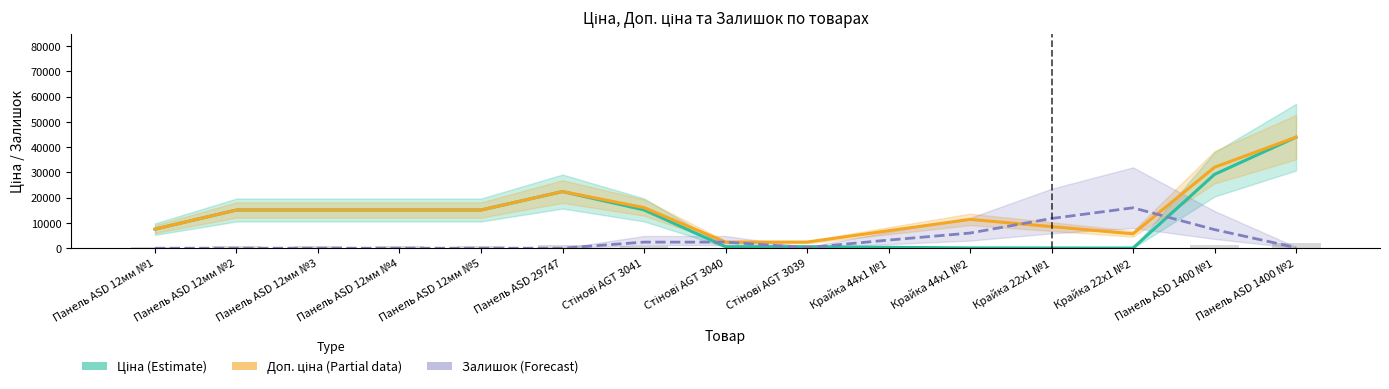

Rank the series by their average value, from lowest to highest.

Залишок (Forecast), Ціна (Estimate), Доп. ціна (Partial)